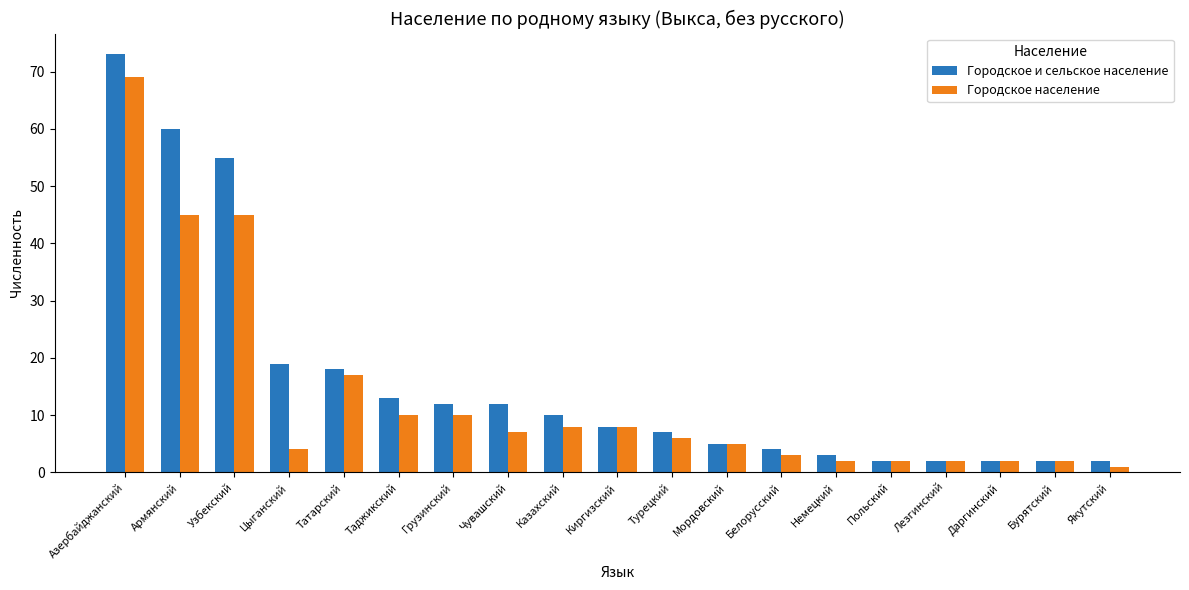

What is the minimum value shown in the chart?

1